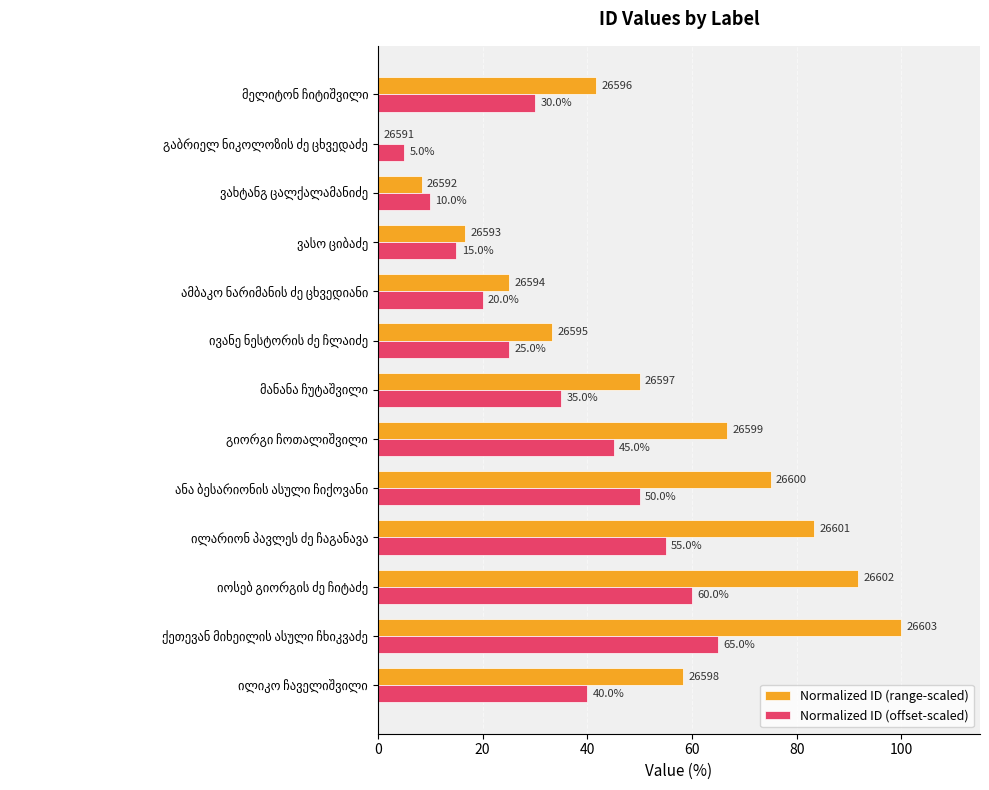

What is the greatest value displayed?

100.0